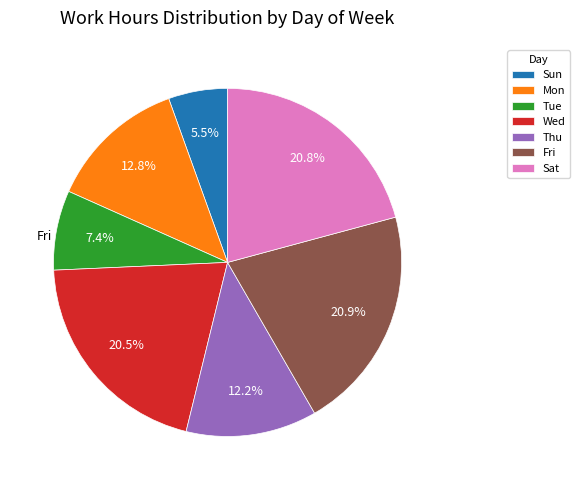

Does any single category account for the majority?

No